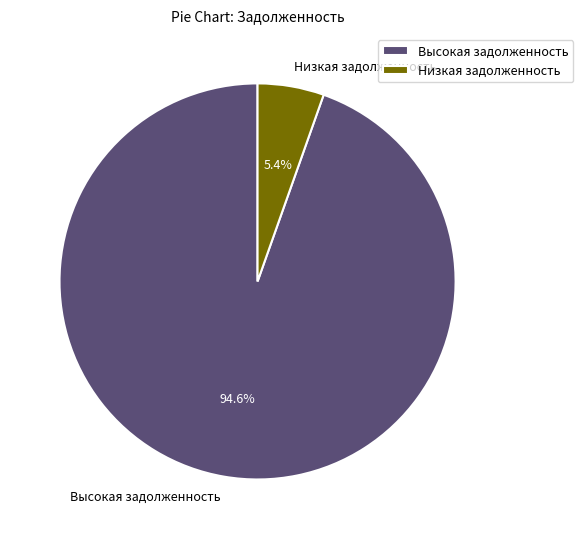

Between Высокая задолженность and Низкая задолженность, which is larger?

Высокая задолженность